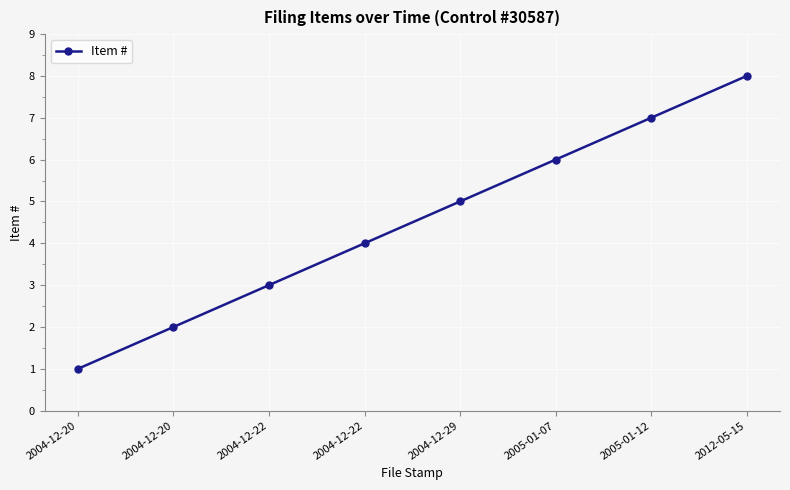

Does the chart have visible grid lines?

Yes